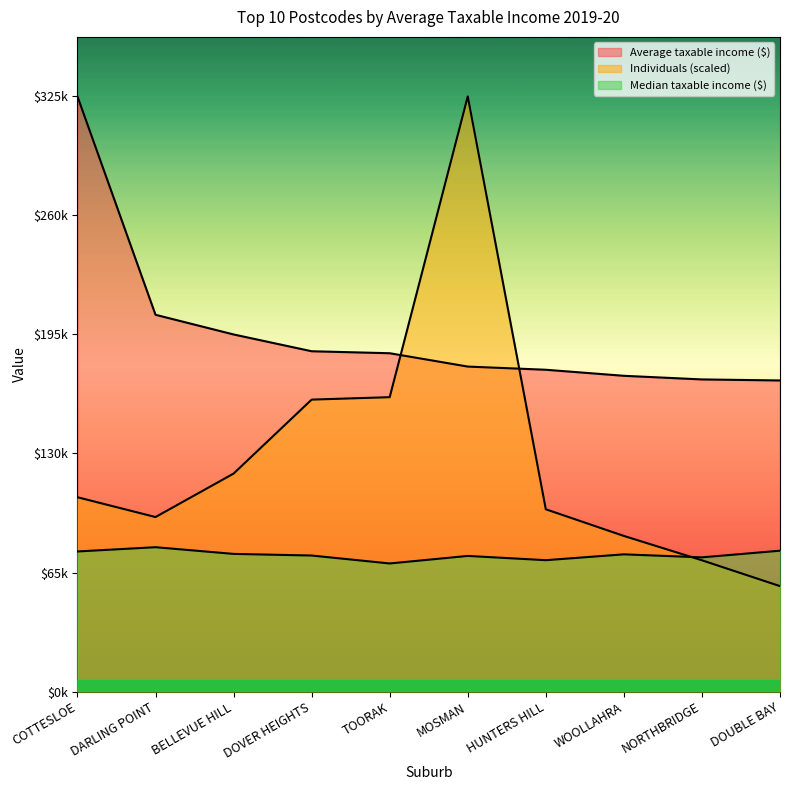

What is the sum of the Individuals values at HUNTERS HILL and WOOLLAHRA?

184686.0